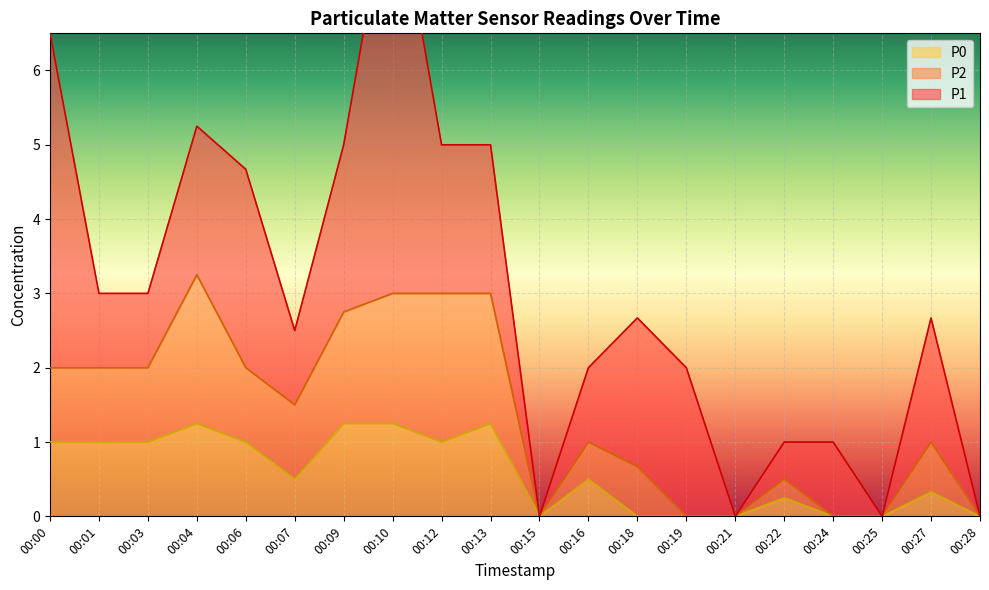

The value of P0 at 00:25 is 0.0. True or false?

True